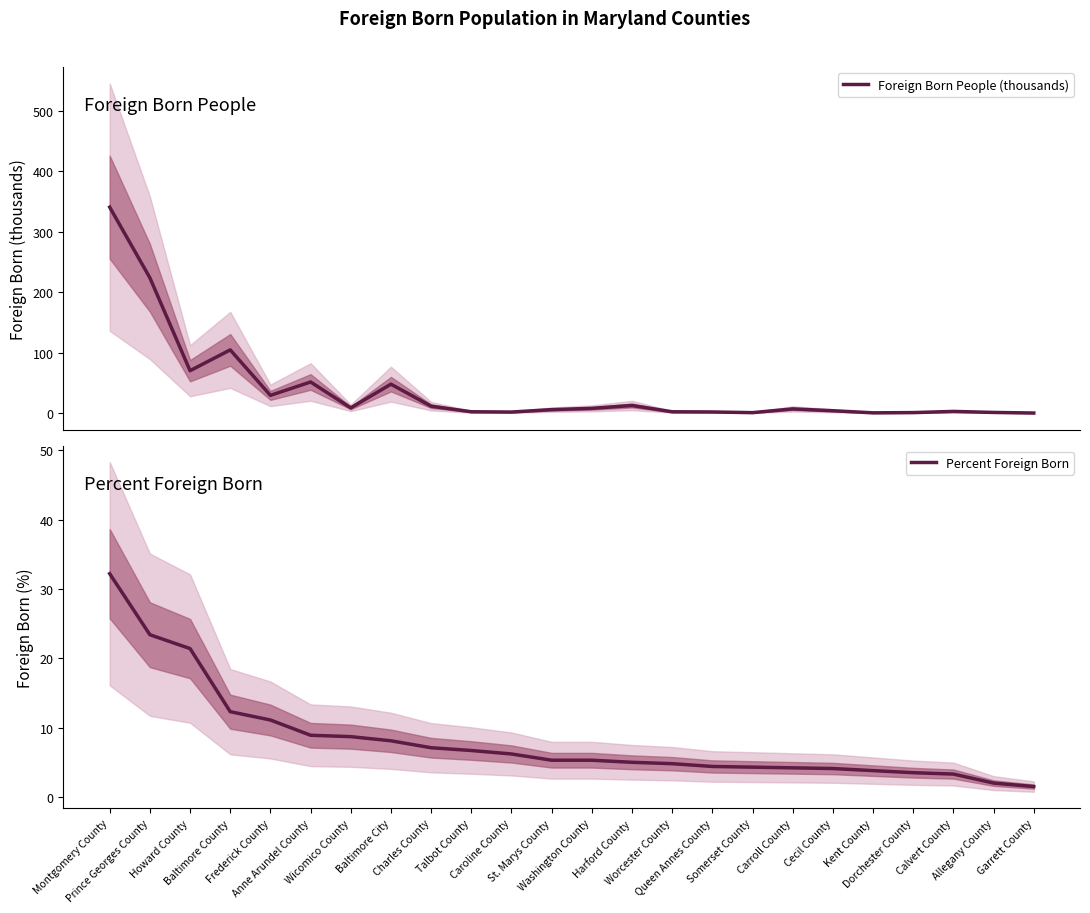

What is the label of the 20th point from the left?

Kent County